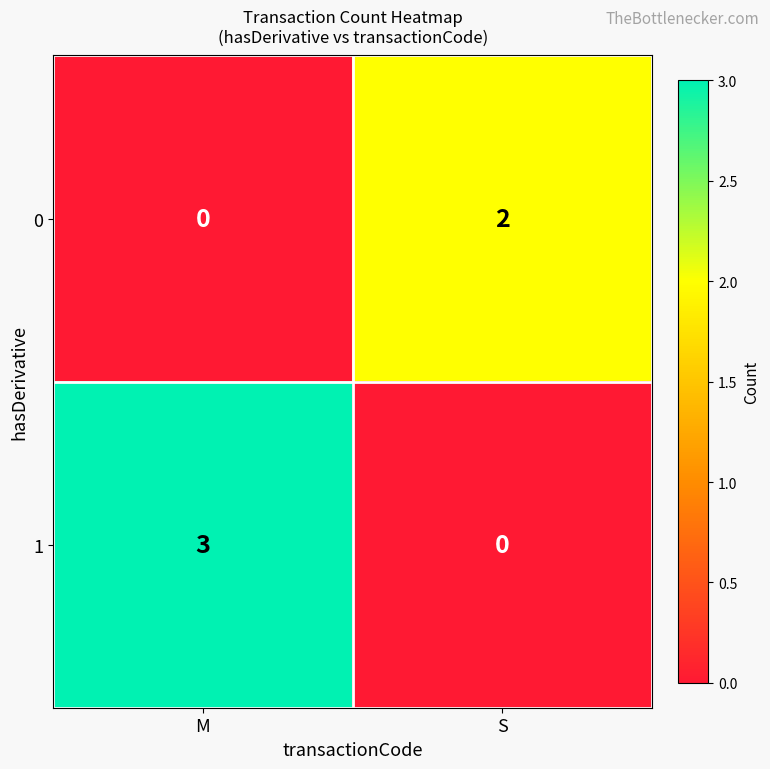

What is the difference between the highest and lowest values at M?

3